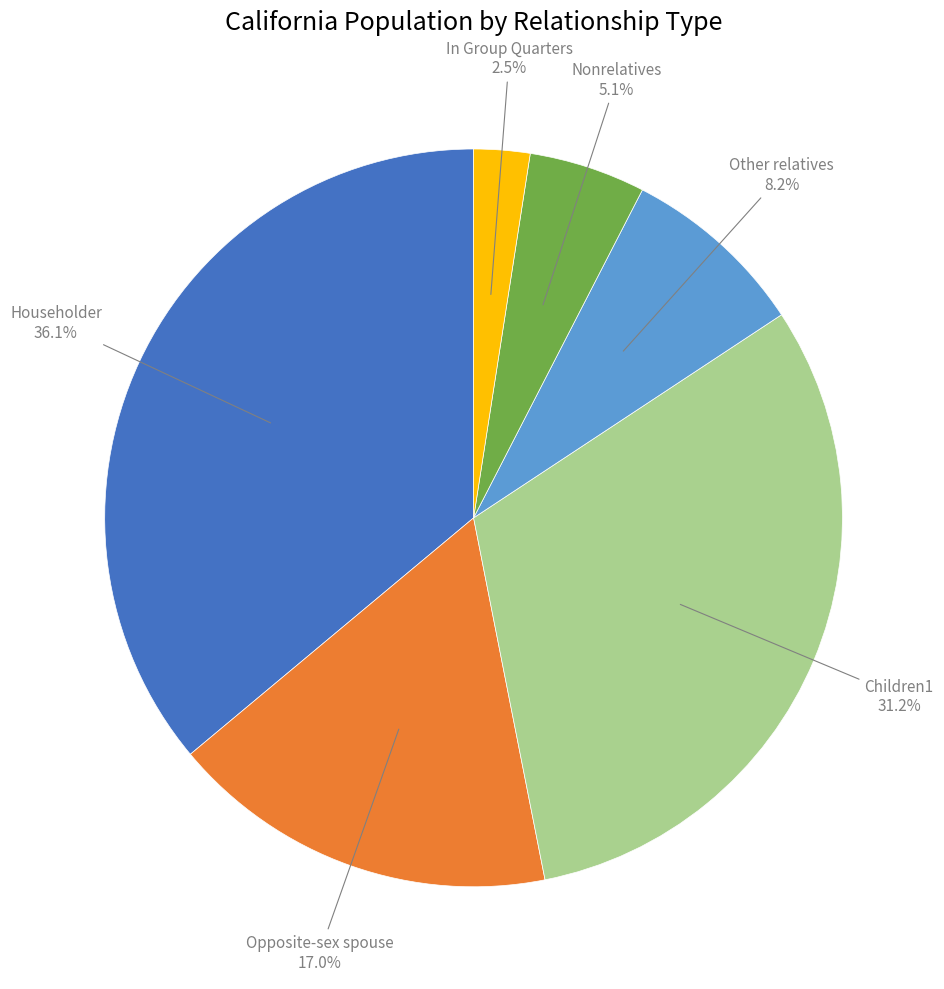

Is there a majority slice in this chart?

No